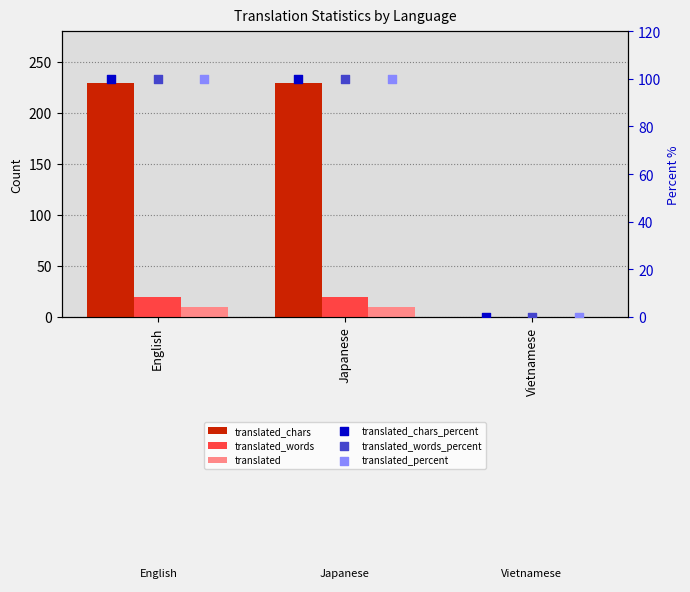

At which category is the sum across all series the highest?

English